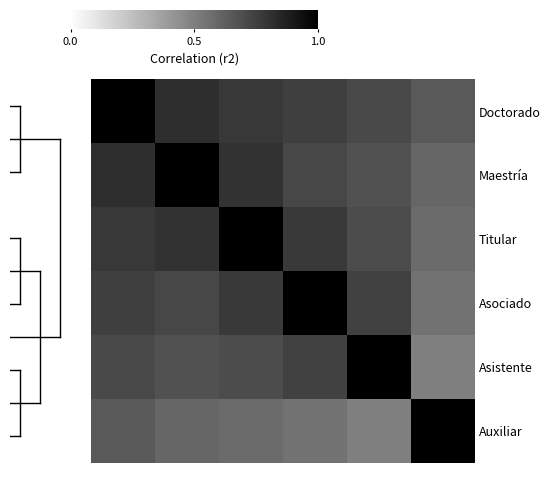

Which series has the largest total across all categories?

Doctorado